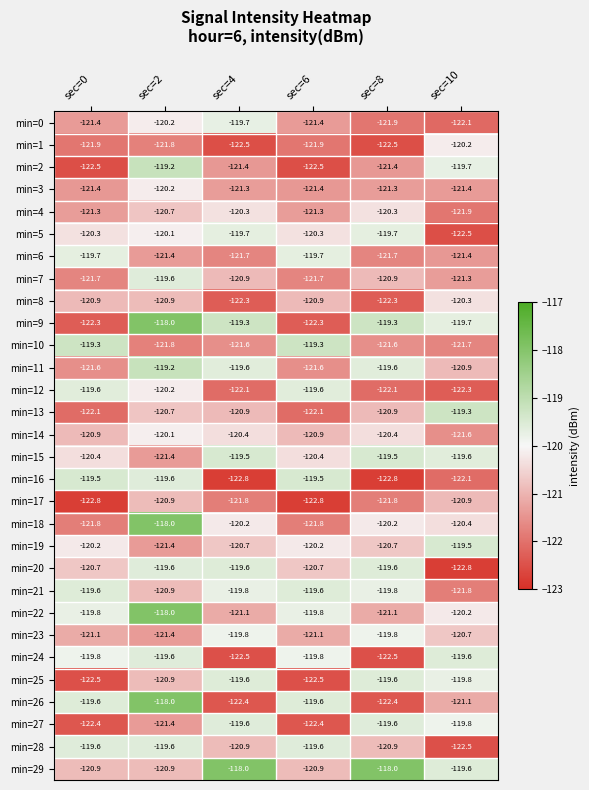

Which series changed the most between sec=0 and sec=4?

min=16